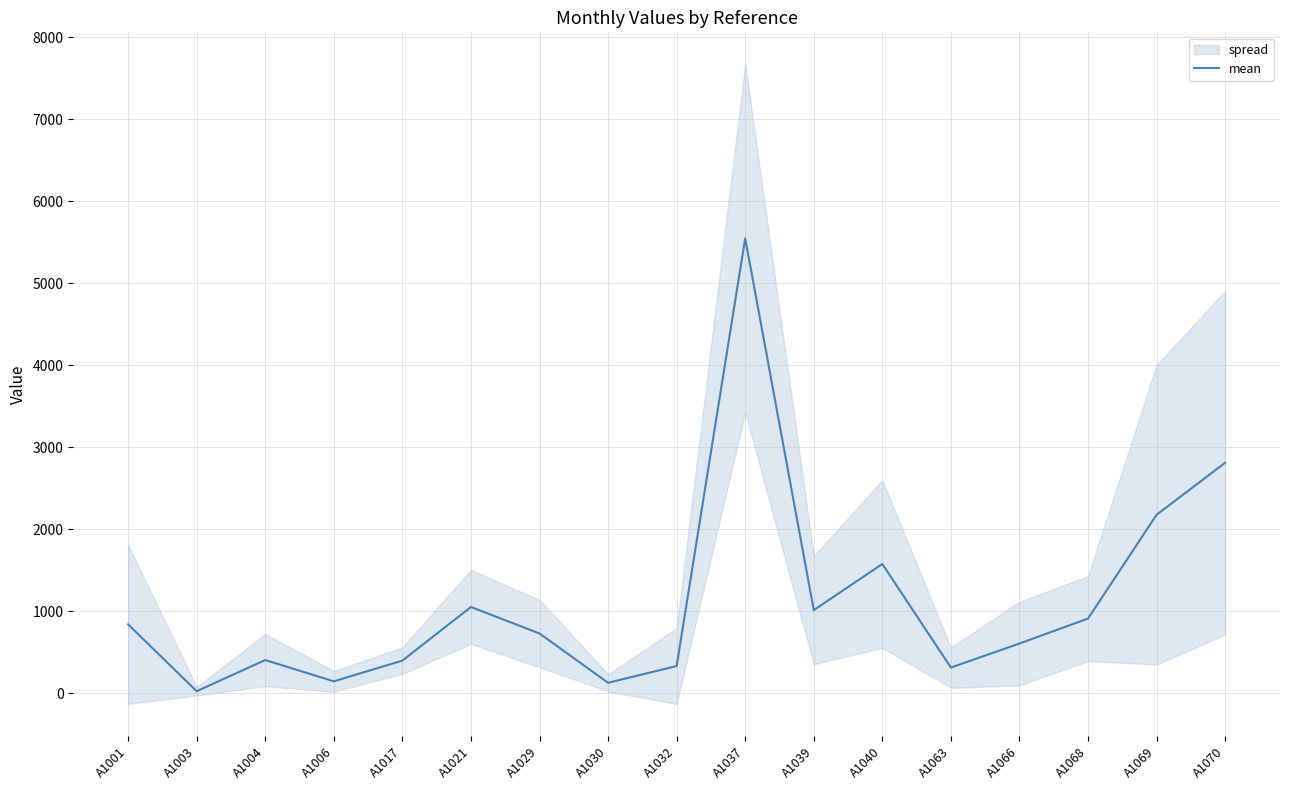

What is the value of the 13th point from the left?

311.6